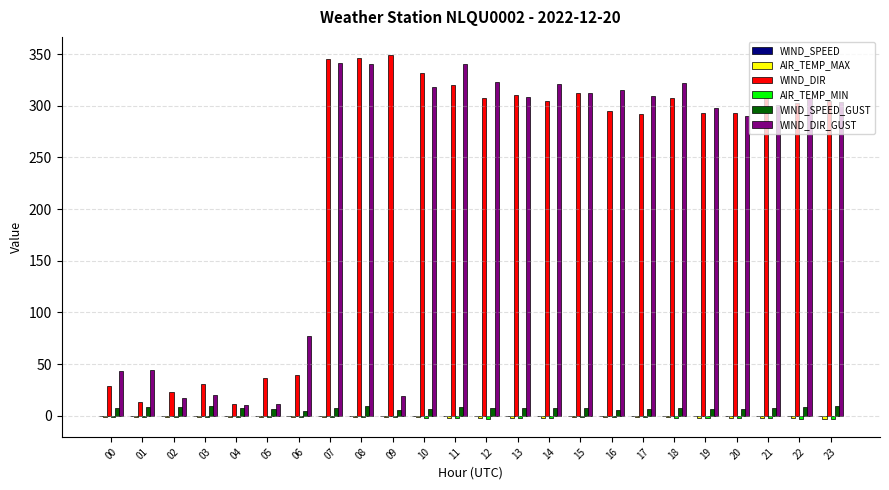

Between 01 and 13, which series saw the biggest shift?

WIND_DIR